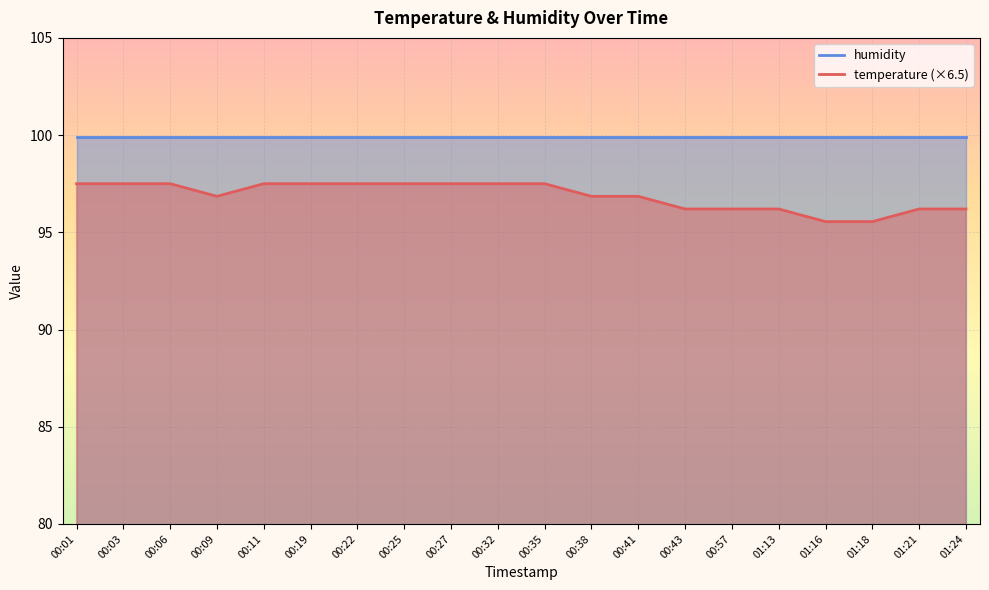

True or false: the data has more than 1 interior local peaks.

False